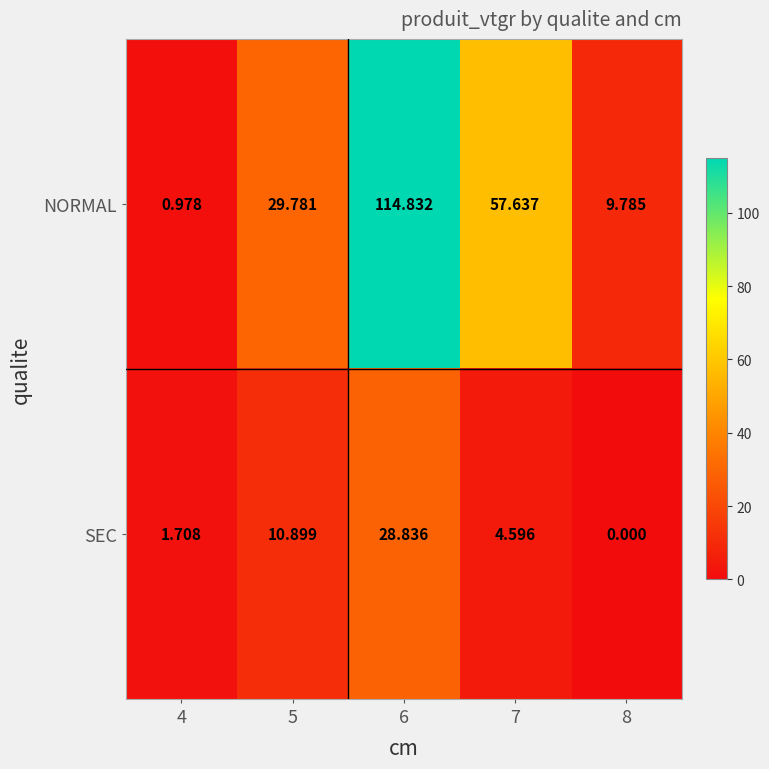

At 4, list the series in order from largest to smallest.

SEC, NORMAL